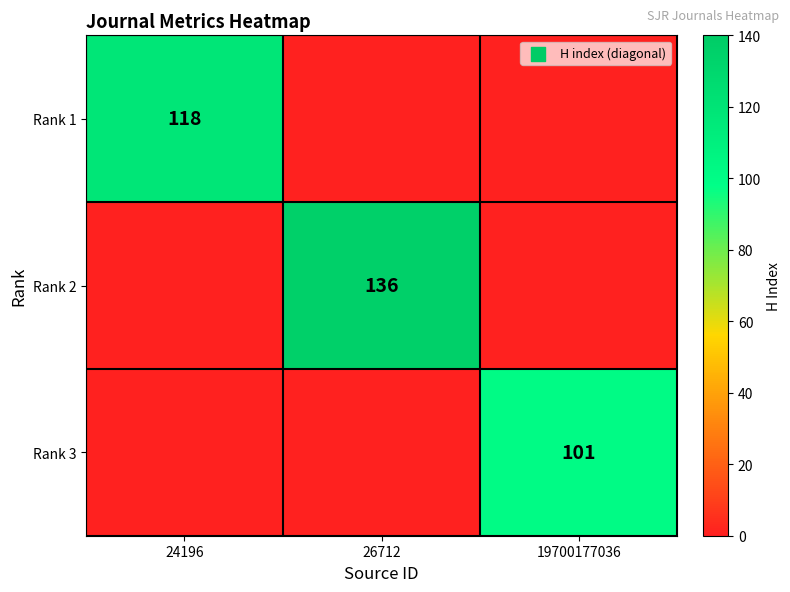

The value of Rank 3 at 19700177036 is 101. True or false?

True